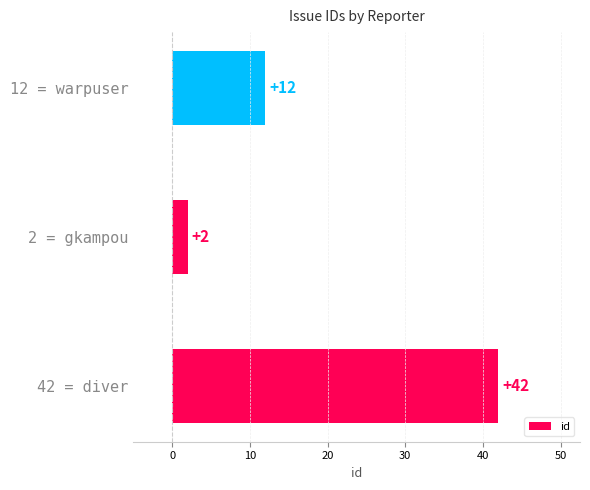

Read the value at 42 = diver.

42